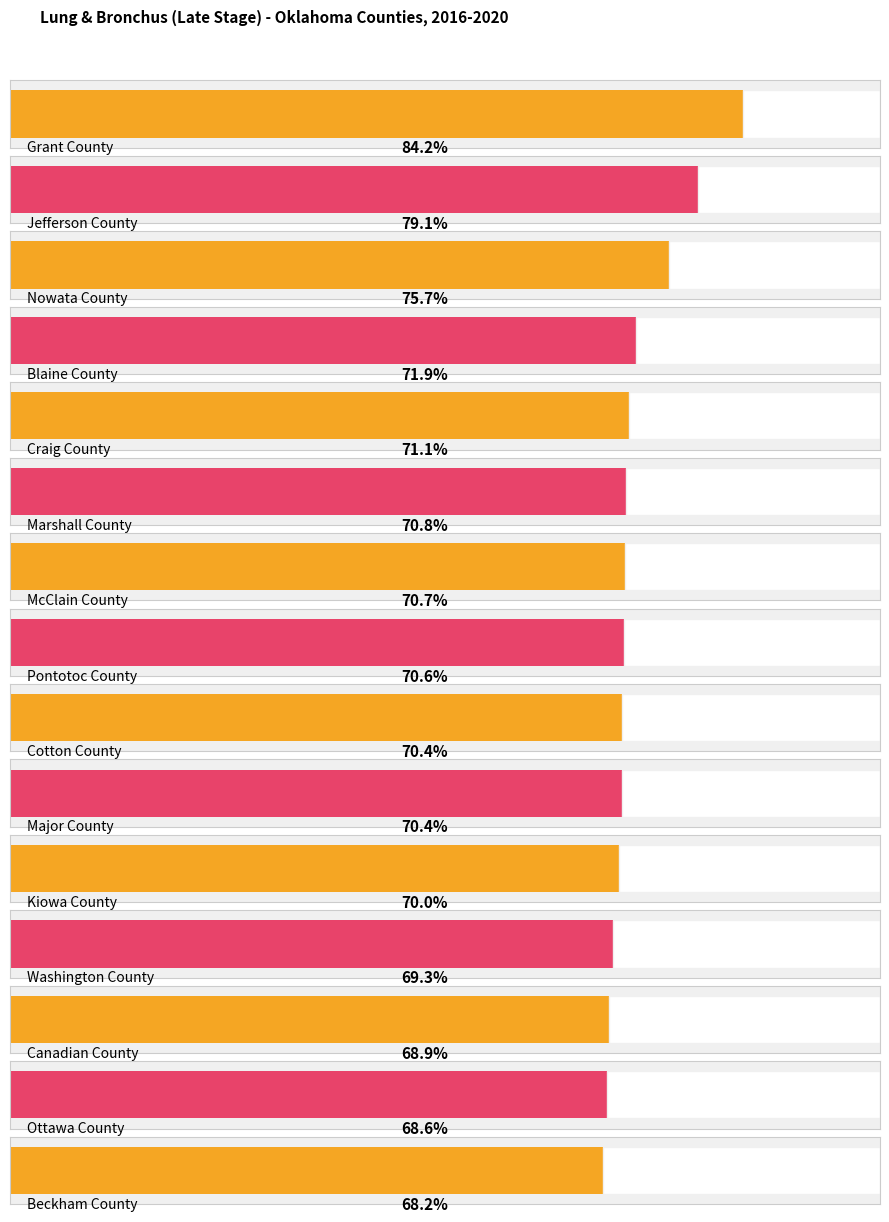

What is the label of the 12th bar from the left?

Washington County